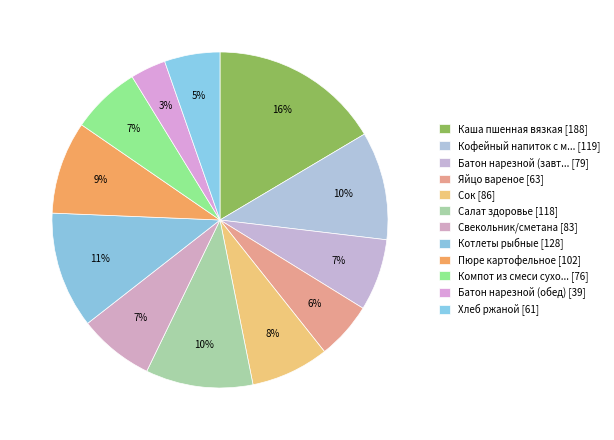

How many slices are in this pie chart?

12